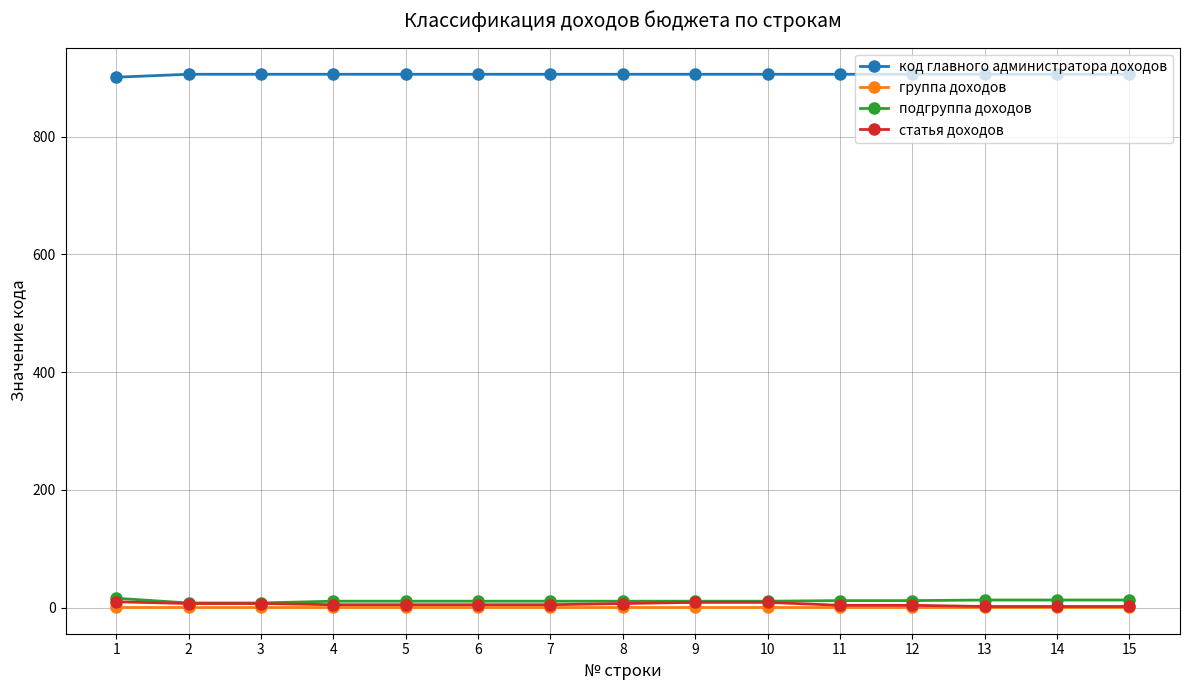

What is the greatest value displayed?

906